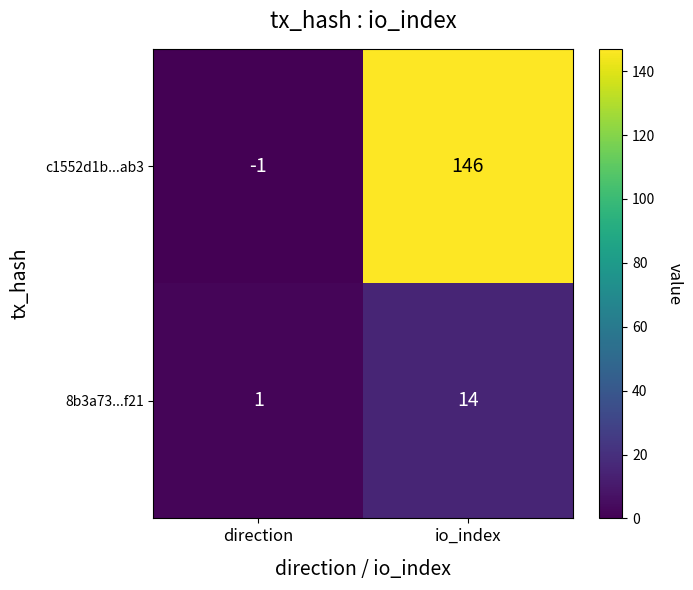

What is the difference between the maximum and minimum values in the c1552d1b...ab3 series?

147